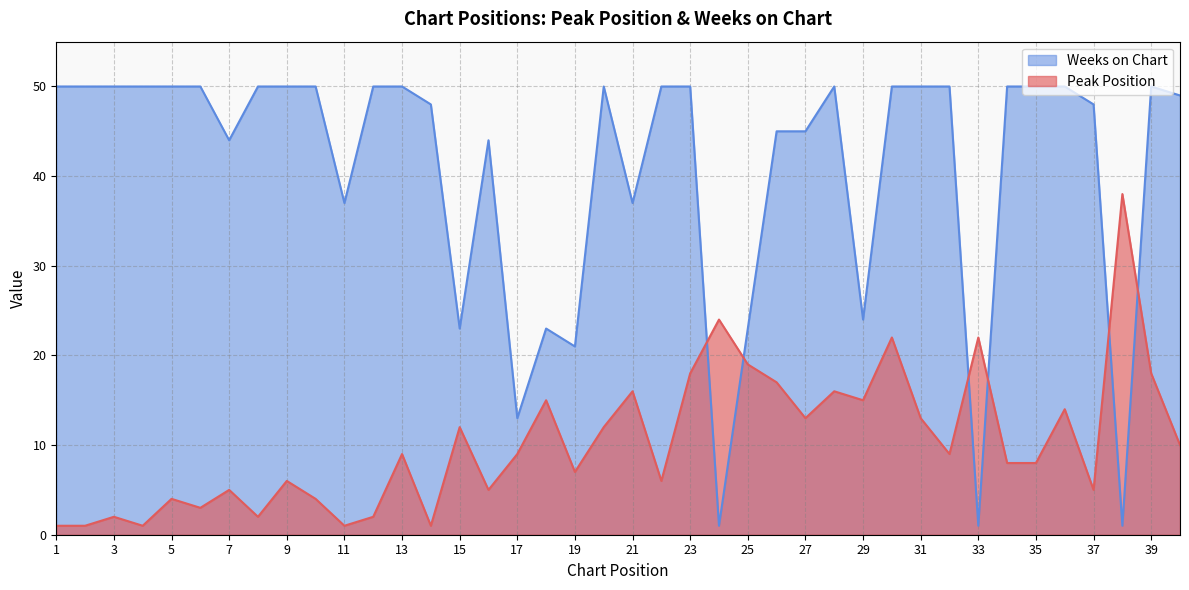

At which category is the sum across all series the highest?

30